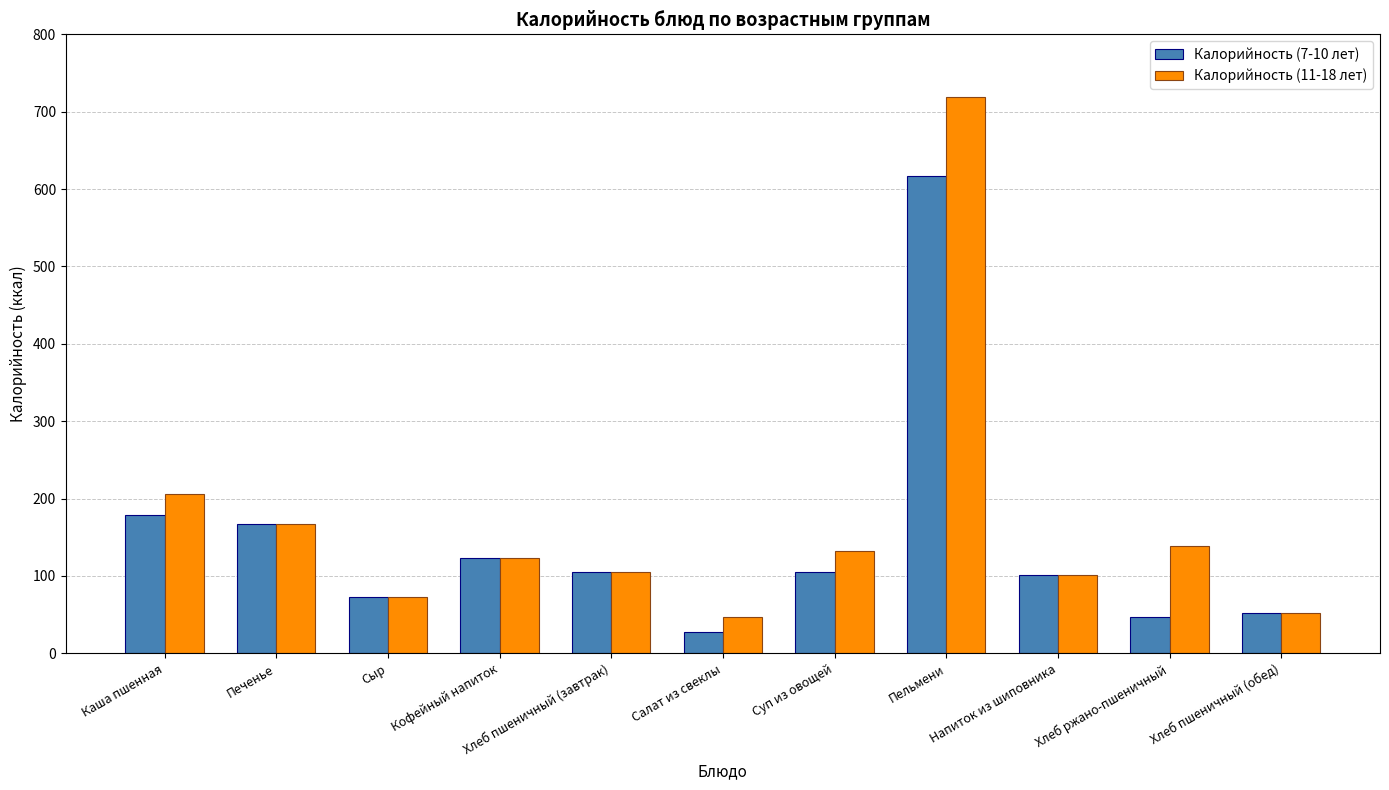

What is the difference between the highest and lowest values at Суп из овощей?

26.4